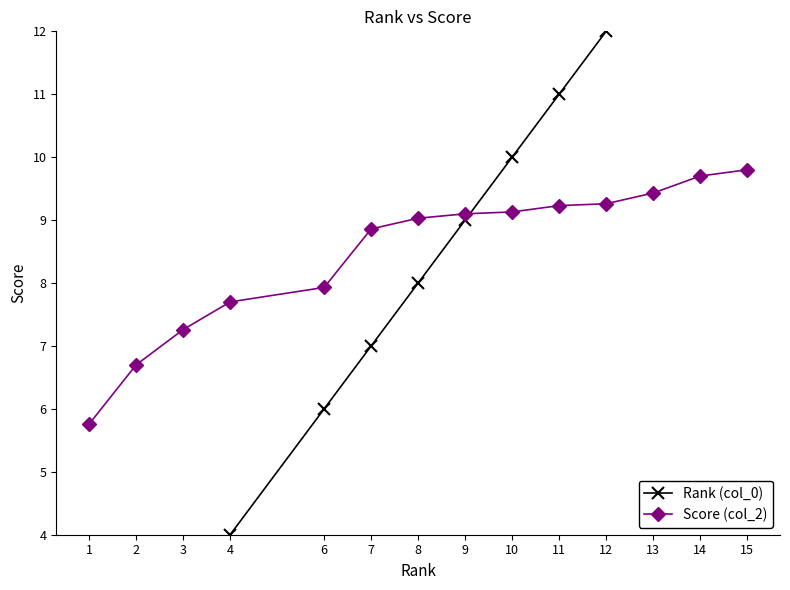

True or false: Rank (col_0) and Score (col_2) cross at least once.

True